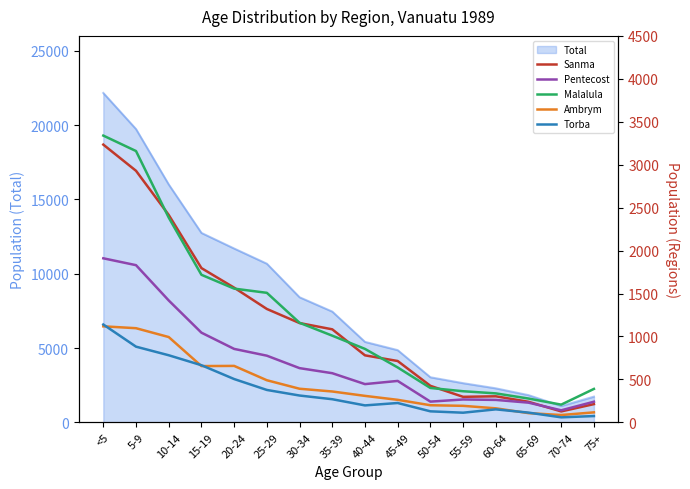

Which series changed the most between 60-64 and 75+?

Sanma